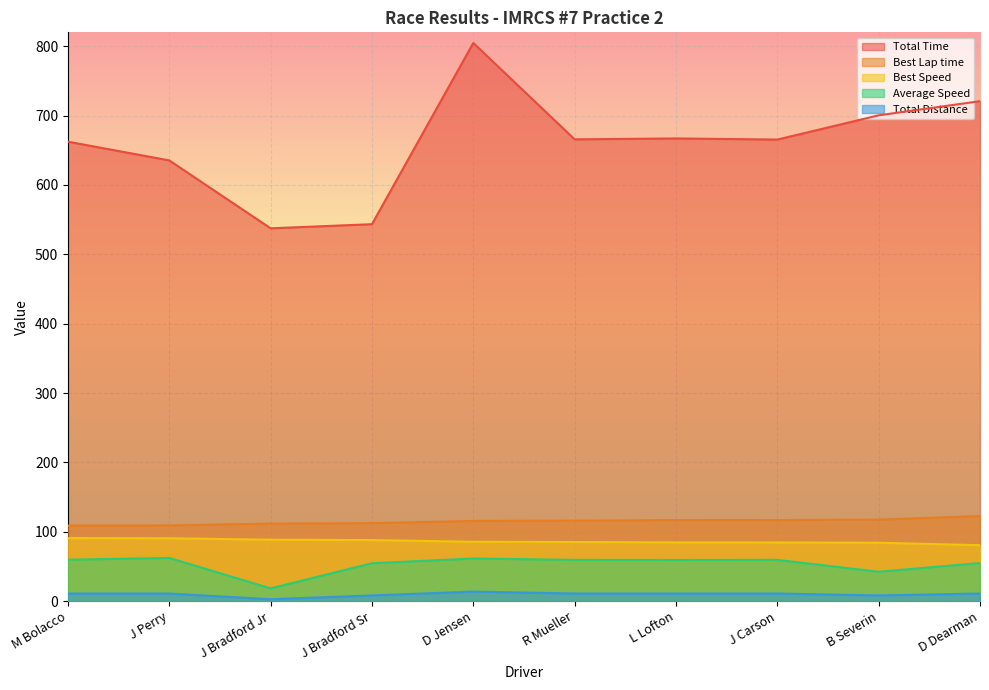

What is the highest value of the Total Time series?

804.7